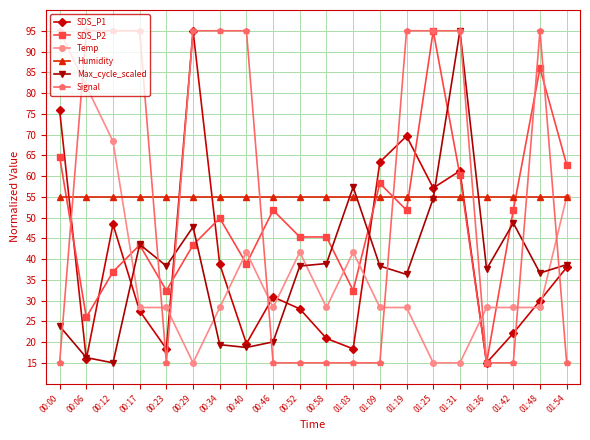

Is the value of Humidity at 00:46 greater than the value of SDS_P1 at 00:52?

Yes